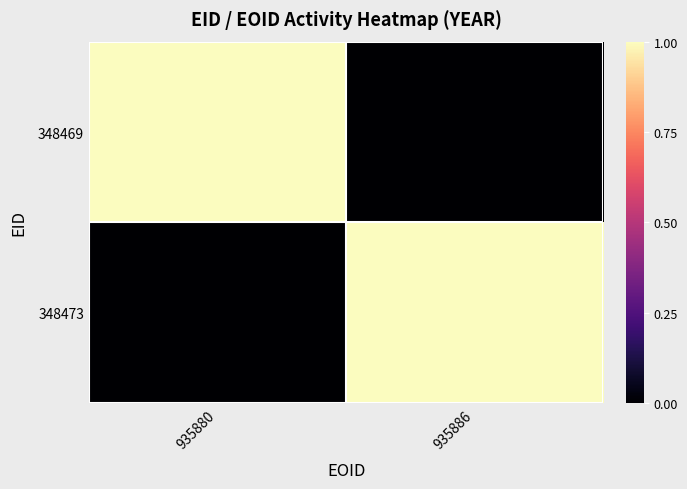

At 935886, list the series in order from smallest to largest.

348469, 348473